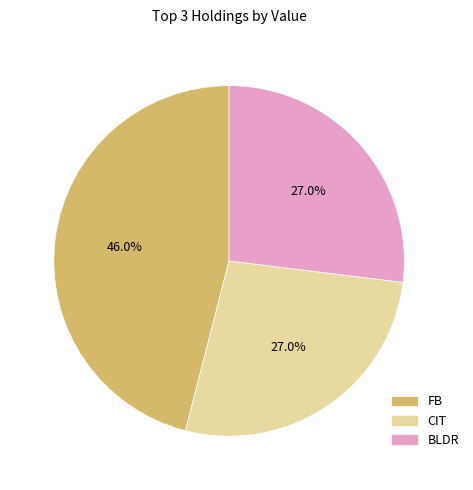

Is there any slice that represents more than half of the pie?

No